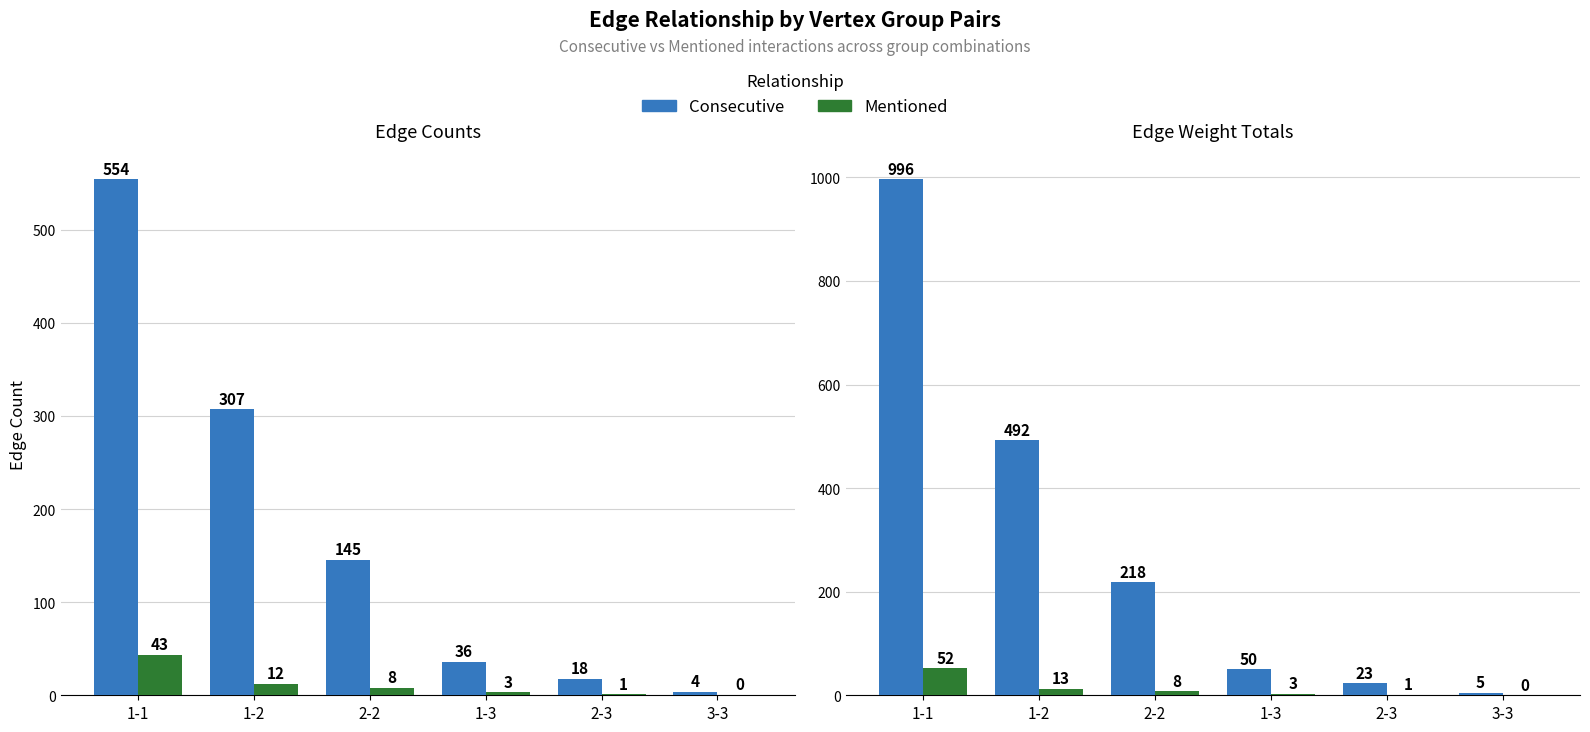

What is the difference between the Consecutive values at 1-2 and 2-2?

274